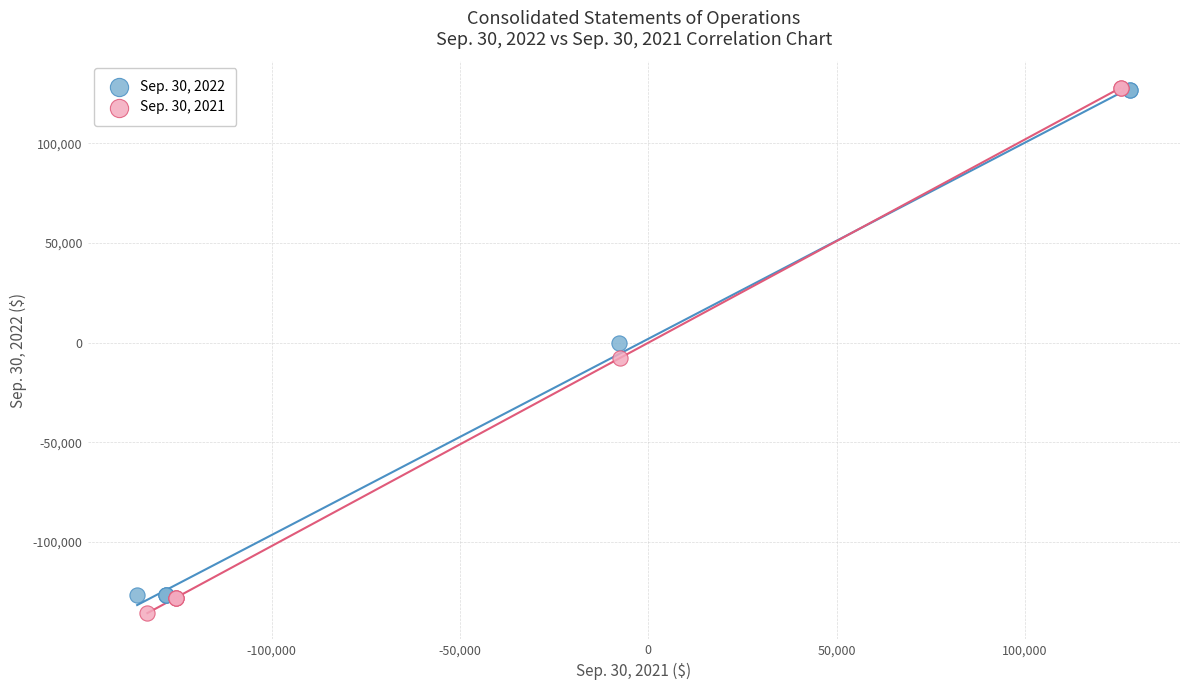

Which series has the widest spread of Y values?

Sep. 30, 2021